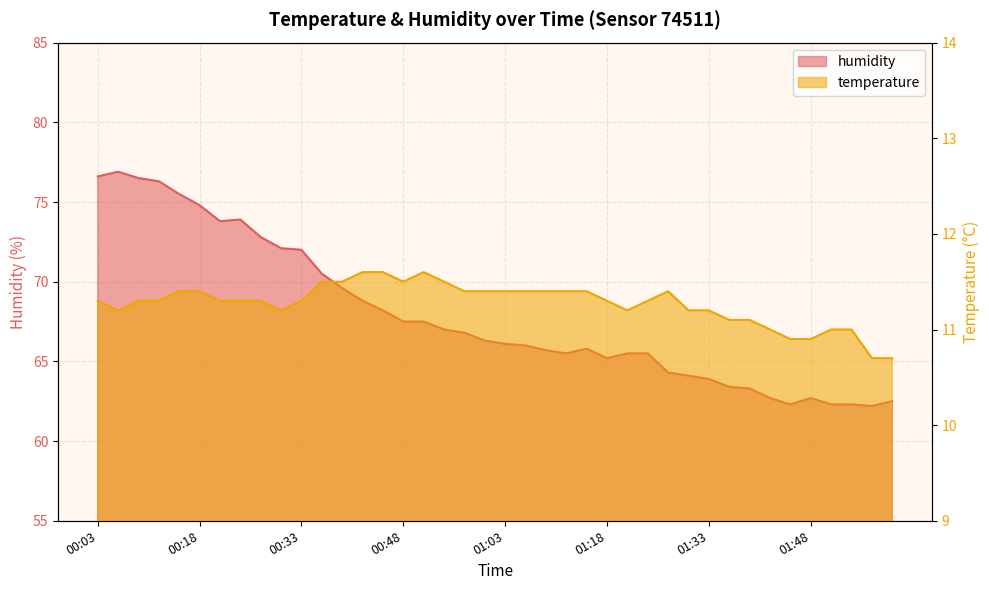

At which category does temperature reach its first local valley?

00:06